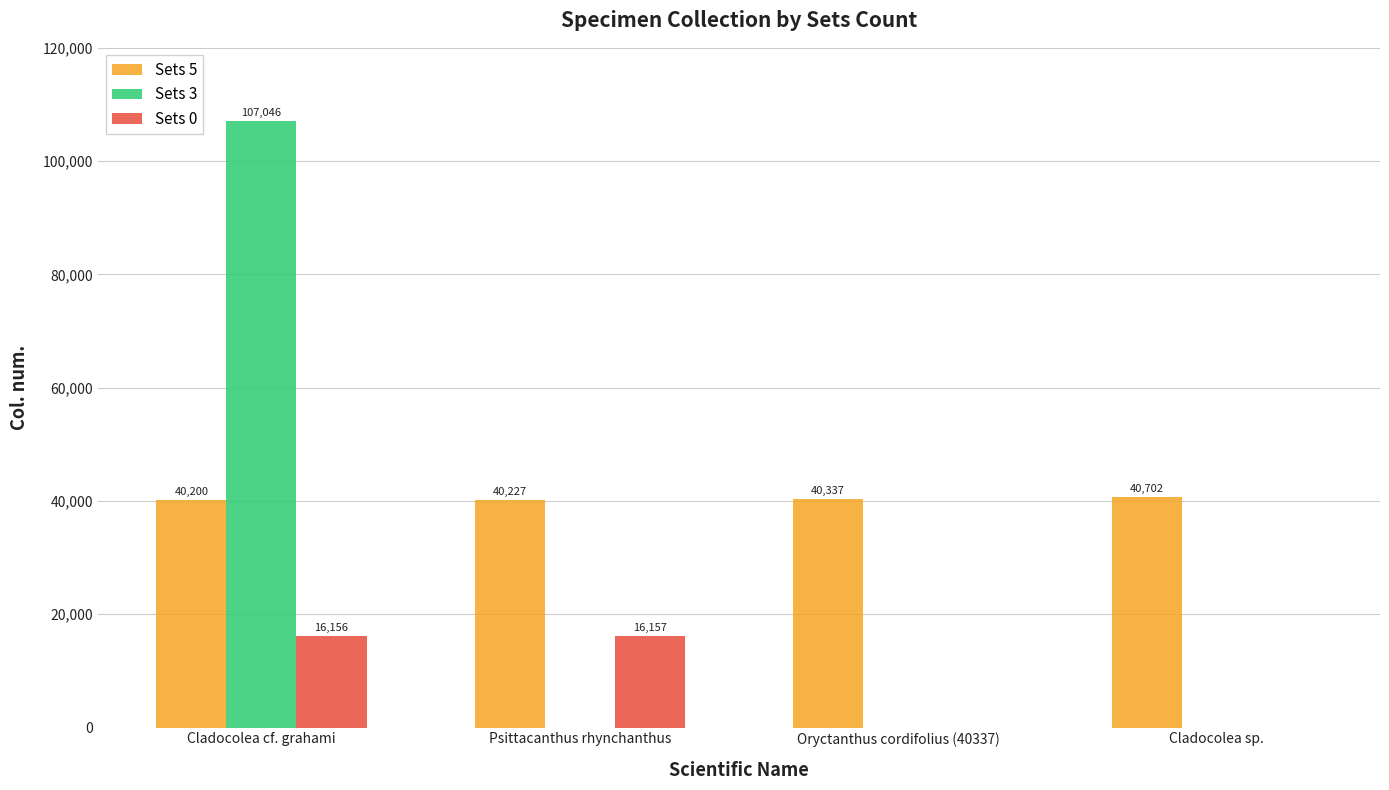

What is the sum of all Sets 0 values?

32313